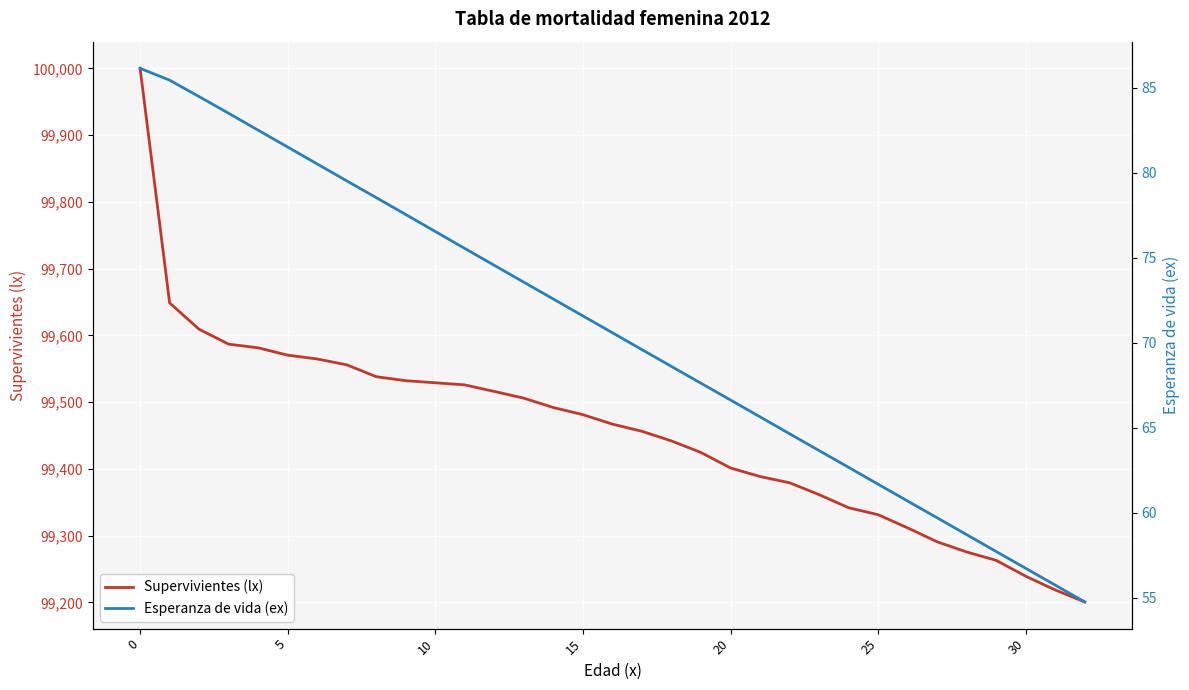

Which series changed the most between 26 and 28?

Supervivientes (lx)